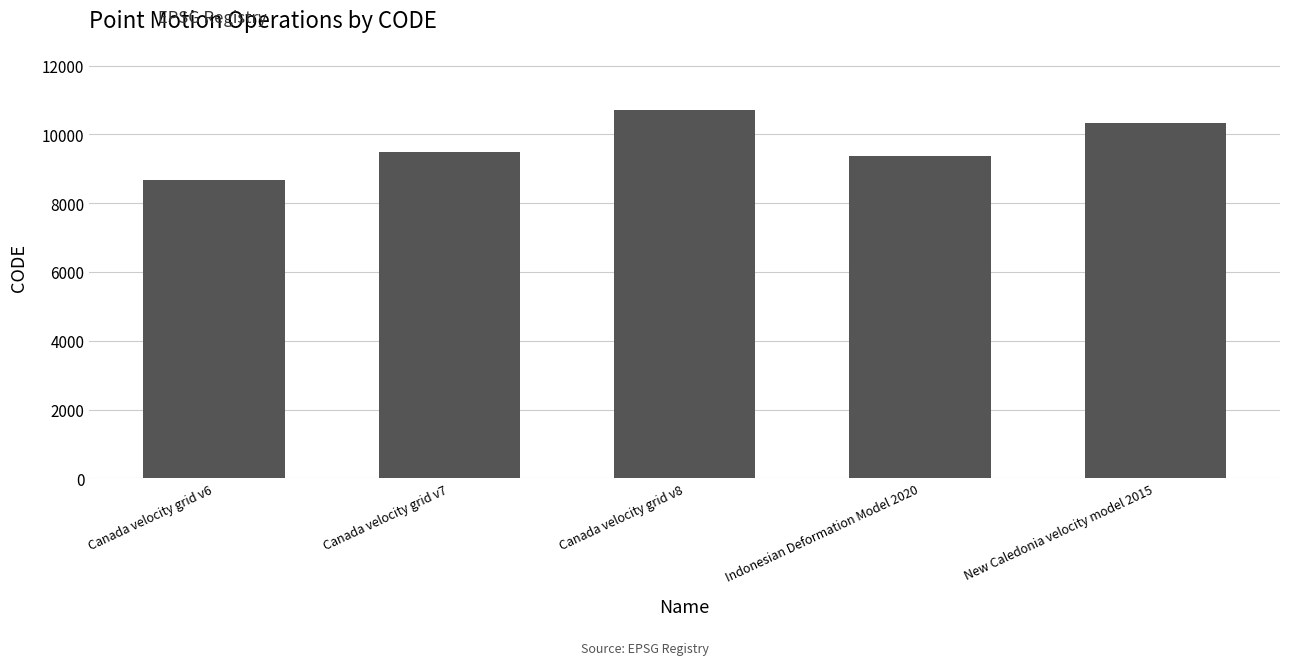

The value at Indonesian Deformation Model 2020 is 2484. True or false?

False